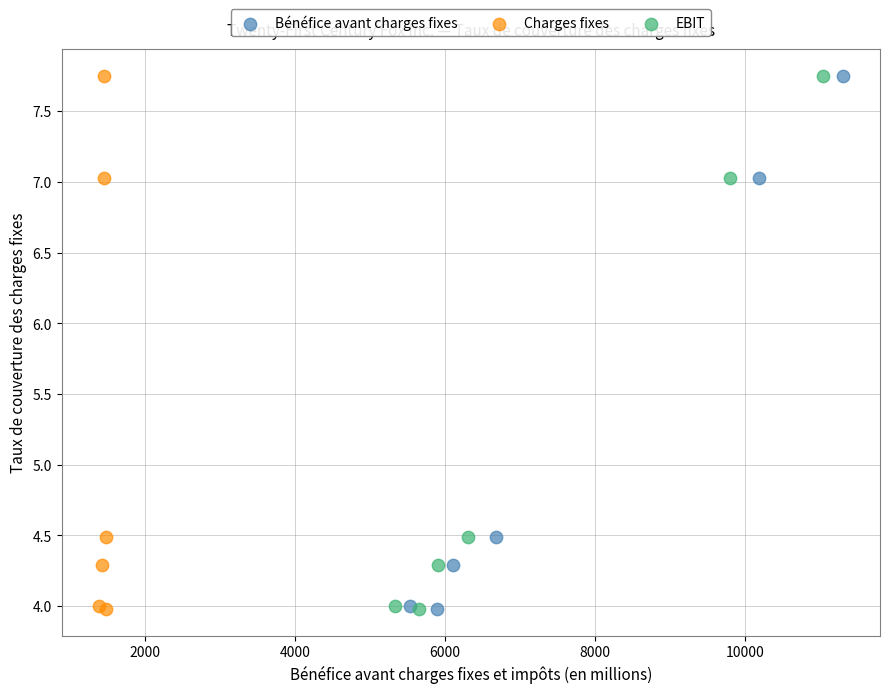

What are all the series names shown in the legend?

Bénéfice avant charges fixes, Charges fixes, EBIT